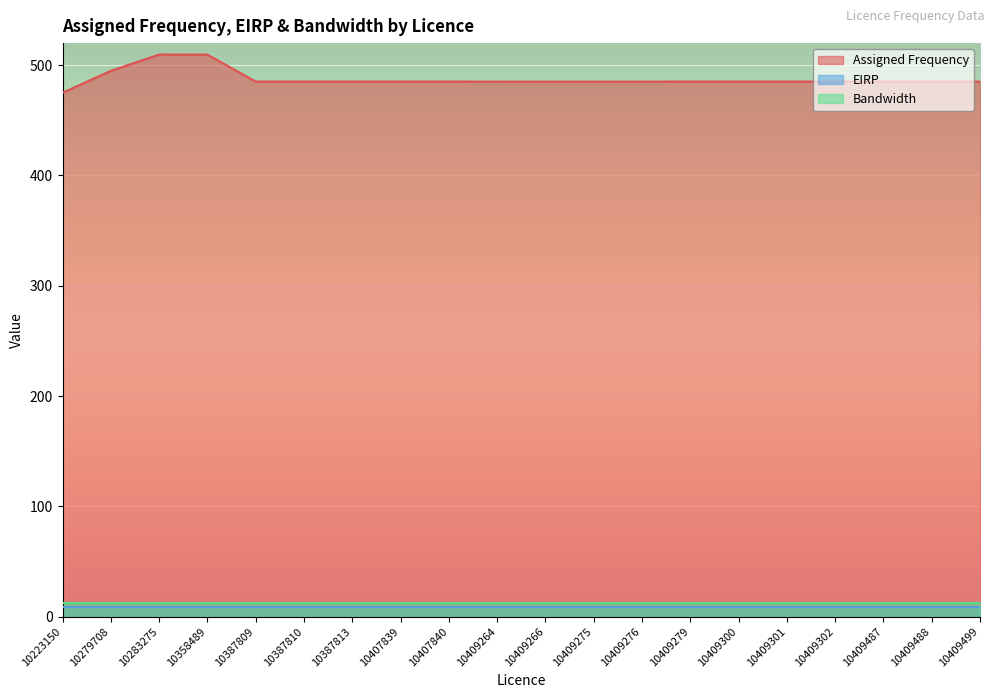

Between 10407840 and 10409275, which is larger?

10407840